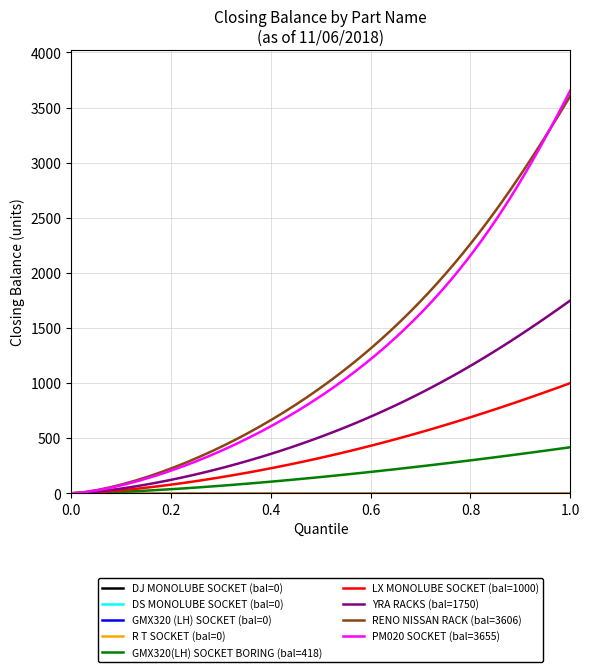

The value at DS MONOLUBE SOCKET is 1387. True or false?

False